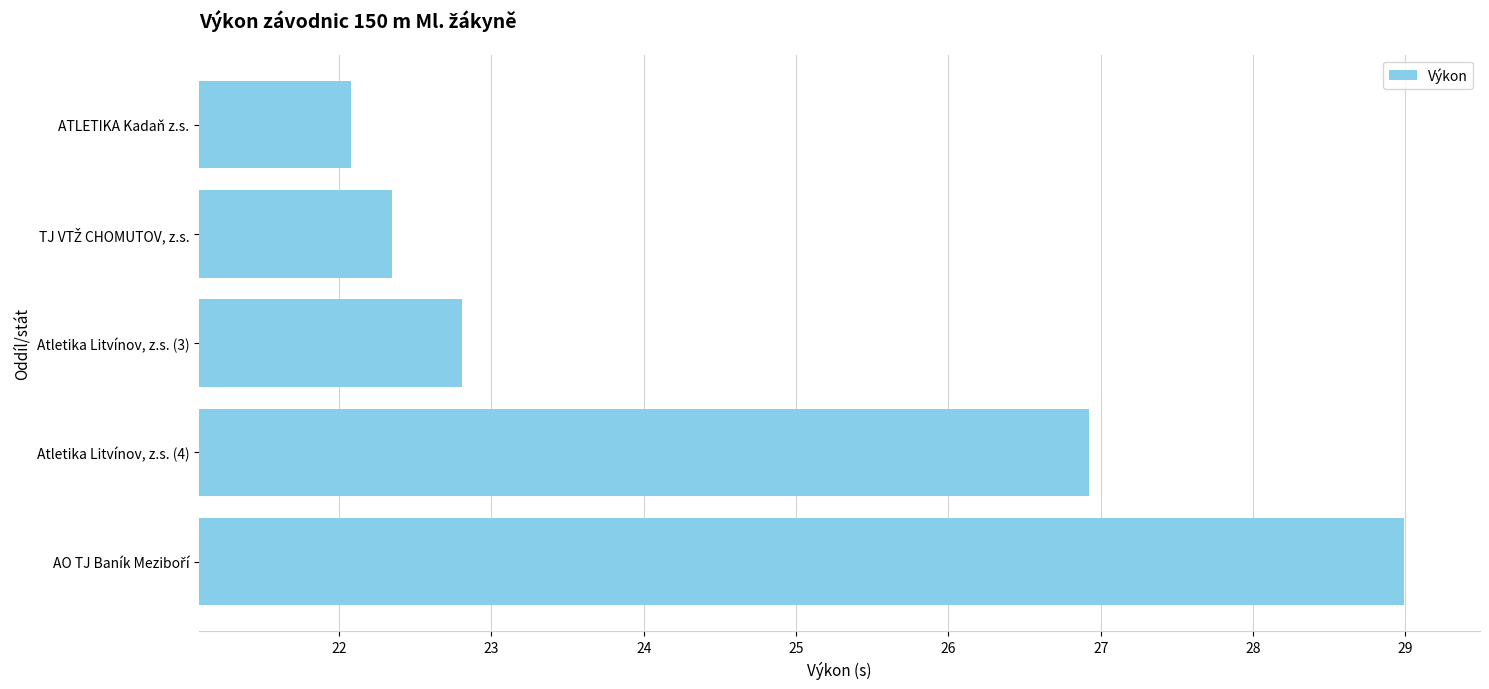

The value at ATLETIKA Kadaň z.s. is 22.1. True or false?

True